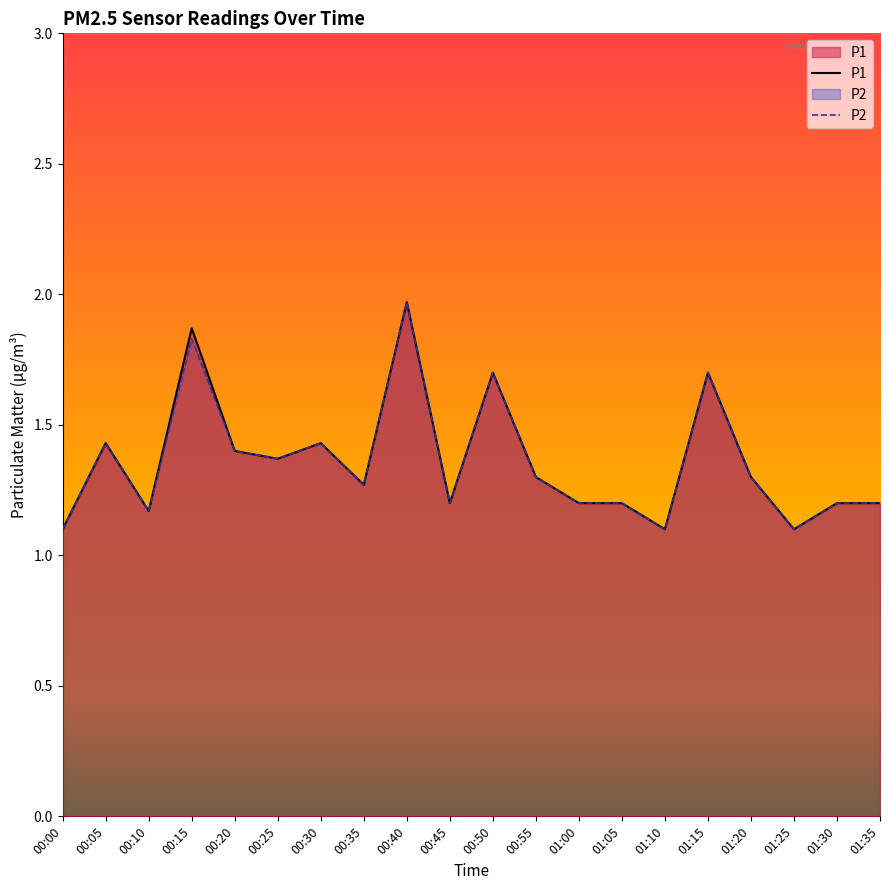

Which series changed the most between 00:05 and 00:35?

P1